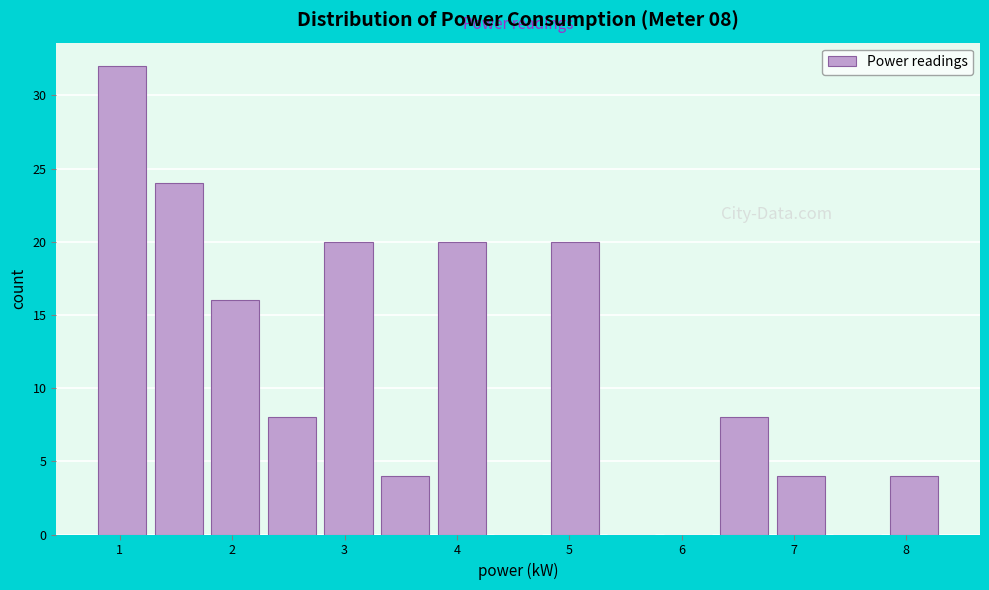

Over which range of the x-axis is the bar tallest?

0.8 to 1.3